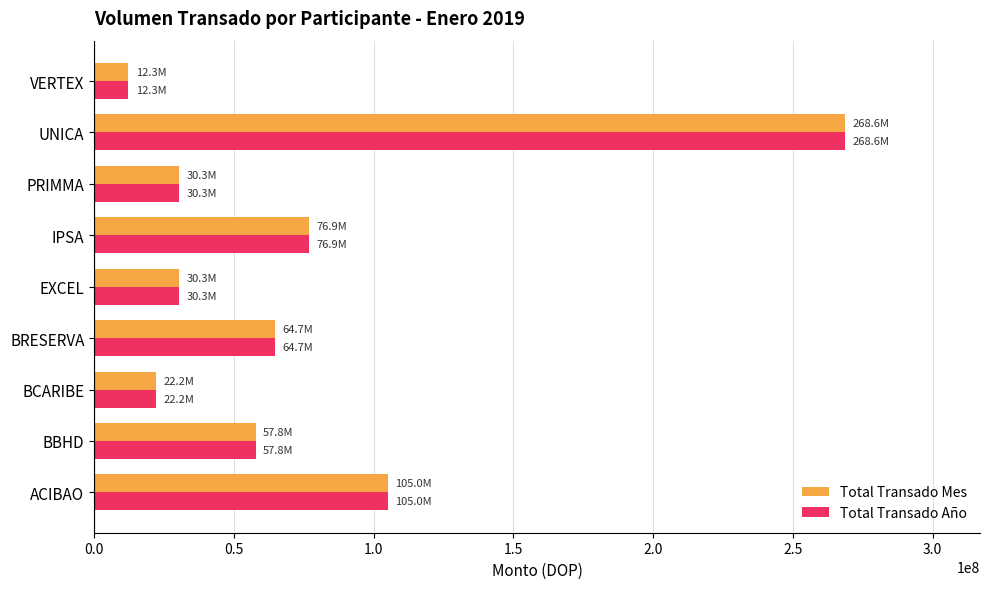

Is the value of Total Transado Año at BBHD greater than the value of Total Transado Mes at EXCEL?

Yes